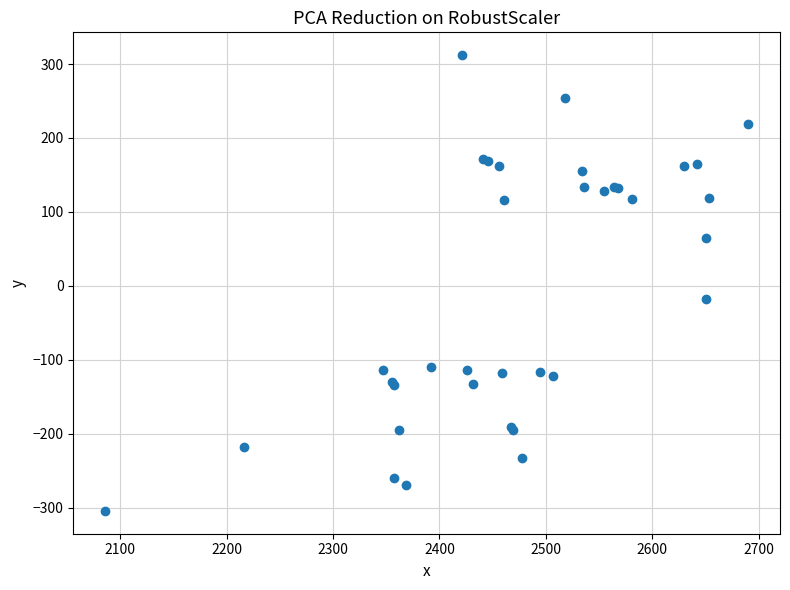

What Y value in the scatter plot is closest to 4?

-18